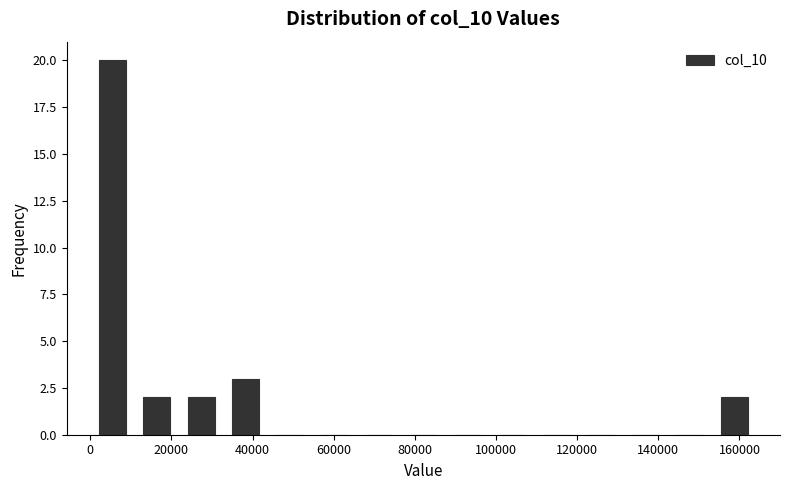

Reading left to right, transcribe this chart: for each bar, give the range it covers on the x-axis and its height. Neither the bar edges nor the heights are printed on the chart, so give them approximately, as read against the axes.

0 to 10000: 20
10000 to 22000: 2
22000 to 32000: 2
32000 to 44000: 3
44000 to 54000: 0
54000 to 66000: 0
66000 to 76000: 0
76000 to 88000: 0
88000 to 98000: 0
98000 to 110000: 0
110000 to 120000: 0
120000 to 132000: 0
132000 to 142000: 0
142000 to 154000: 0
154000 to 164000: 2